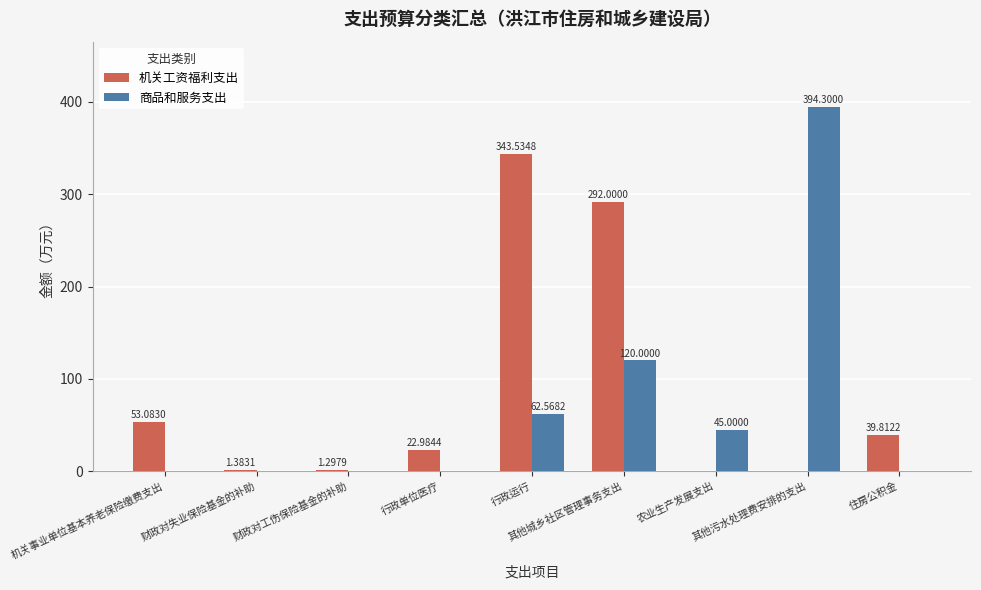

What are all the series names shown in the legend?

机关工资福利支出, 商品和服务支出